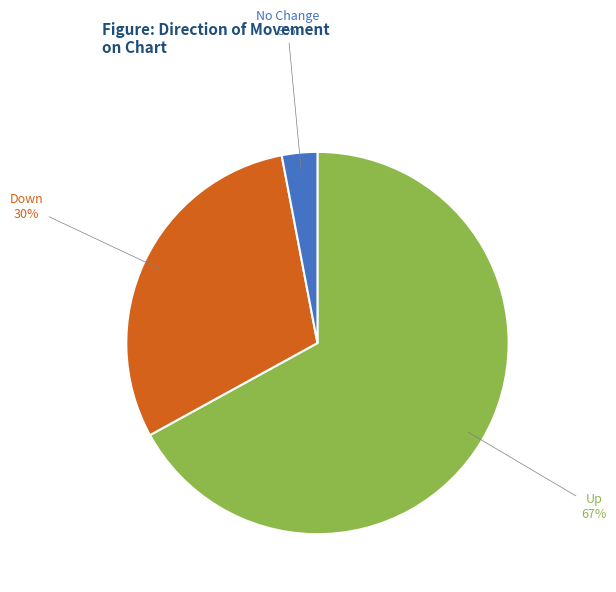

How many slices are in this pie chart?

3